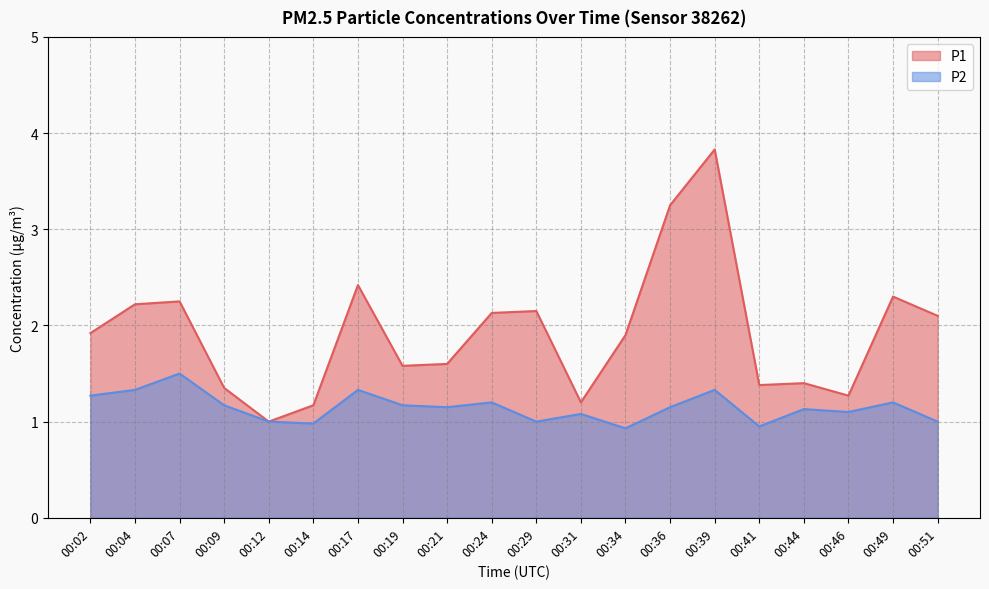

What is the value of the P2 point at the 12th from the left?

1.1